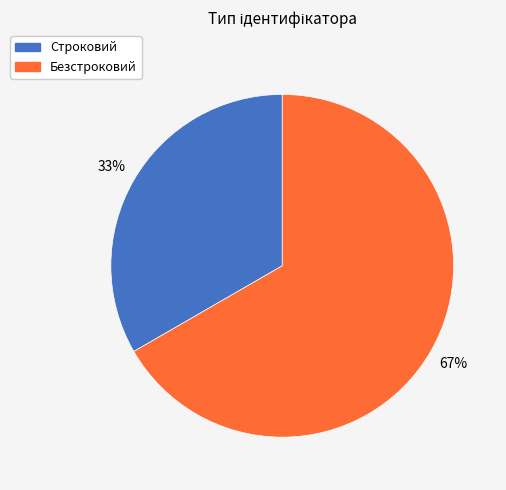

Which has a higher value, Строковий or Безстроковий?

Безстроковий